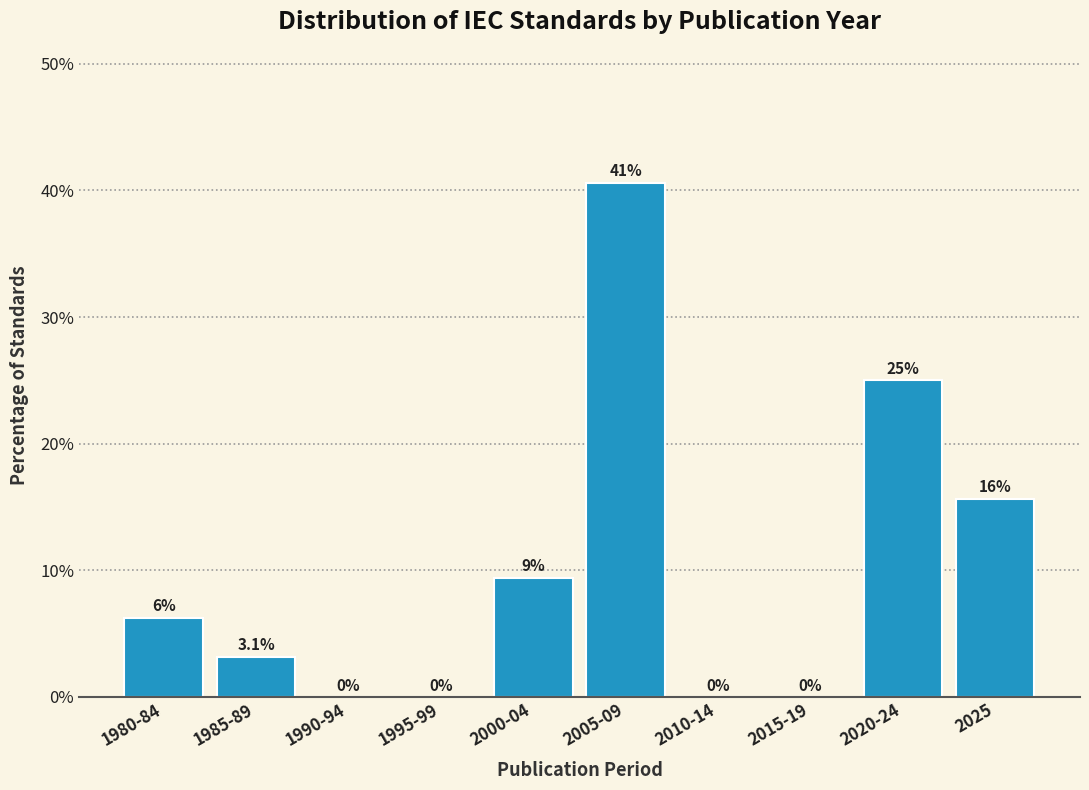

Which has a higher value, 2005-09 or 2015-19?

2005-09